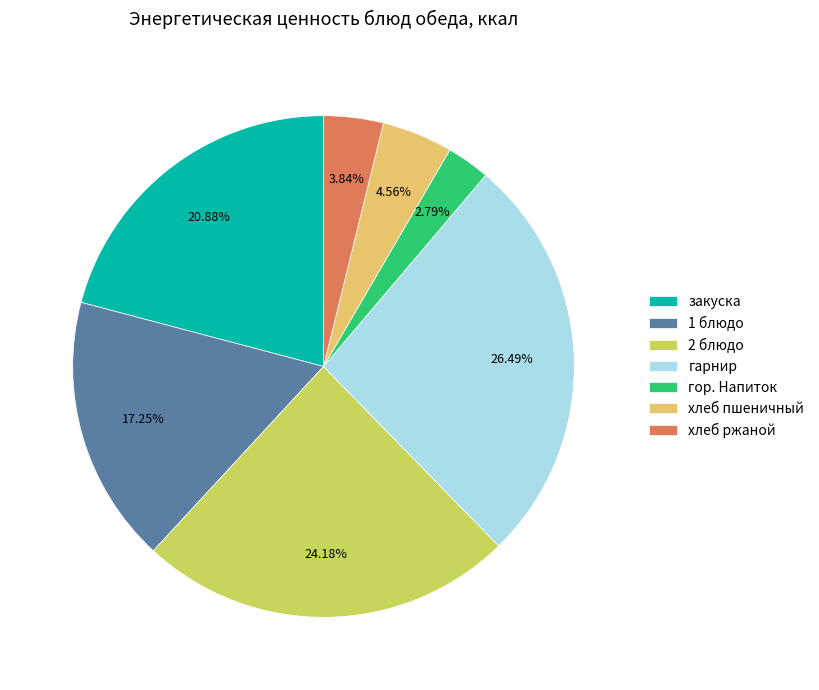

What percentage is the хлеб пшеничный slice, to the nearest percent?

5%